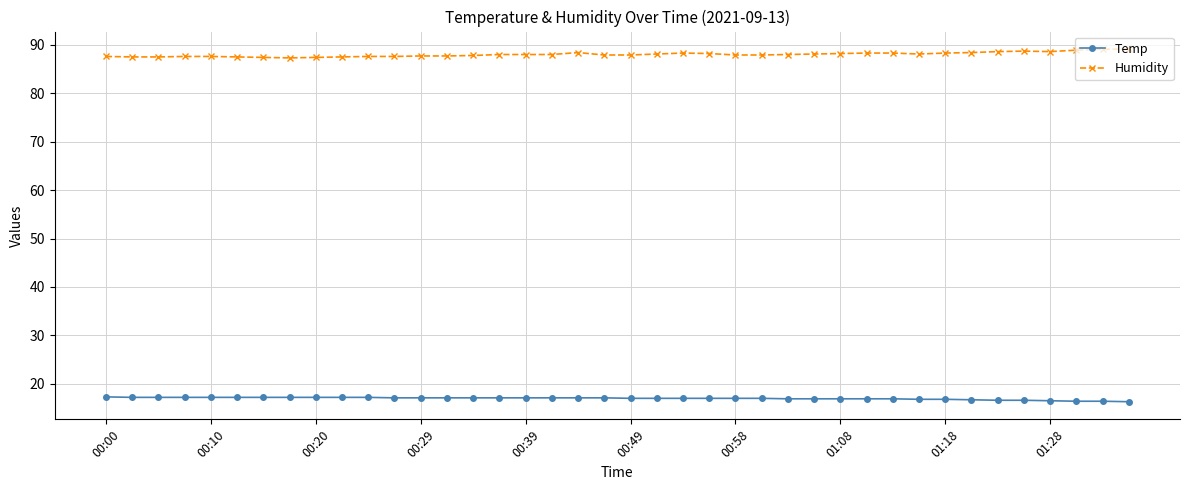

What is the value of the Temp point at the 29th from the left?

16.9